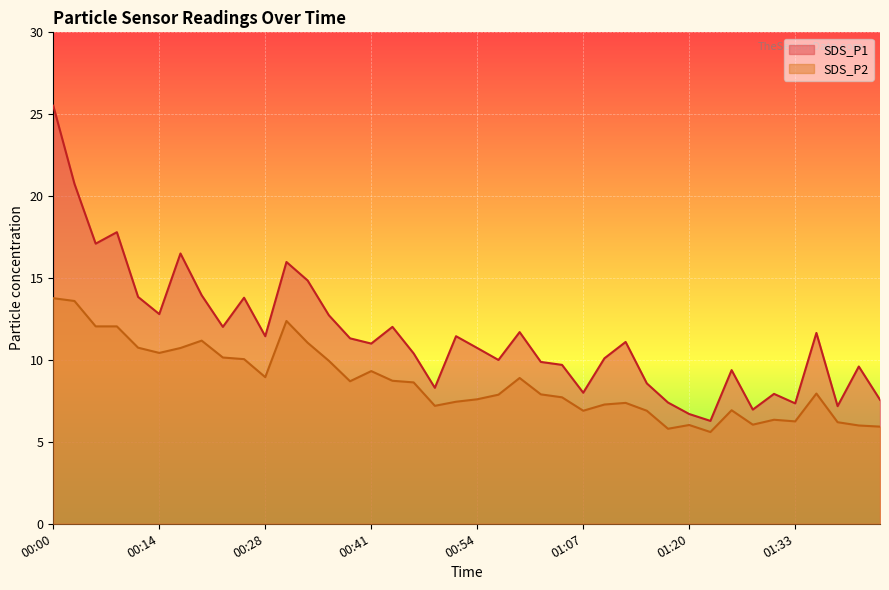

Where is the first local maximum for SDS_P2?

00:20